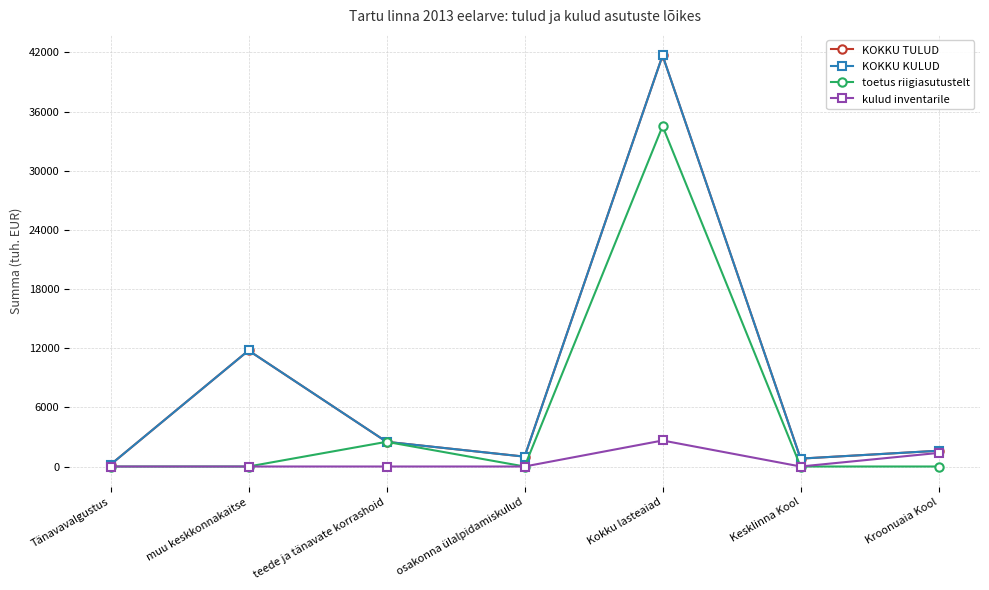

Which category has the lowest value in the kulud inventarile series?

Tänavavalgustus